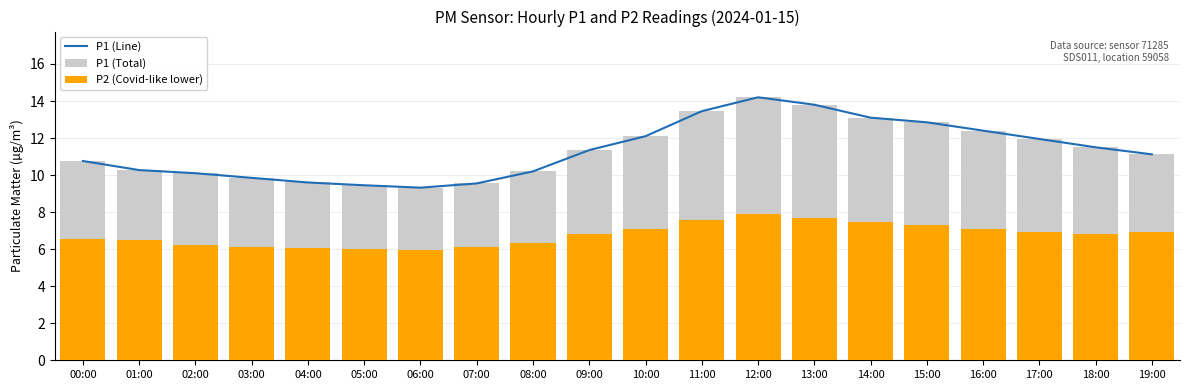

What is the difference between the P1 (Line) values at 08:00 and 03:00?

0.3